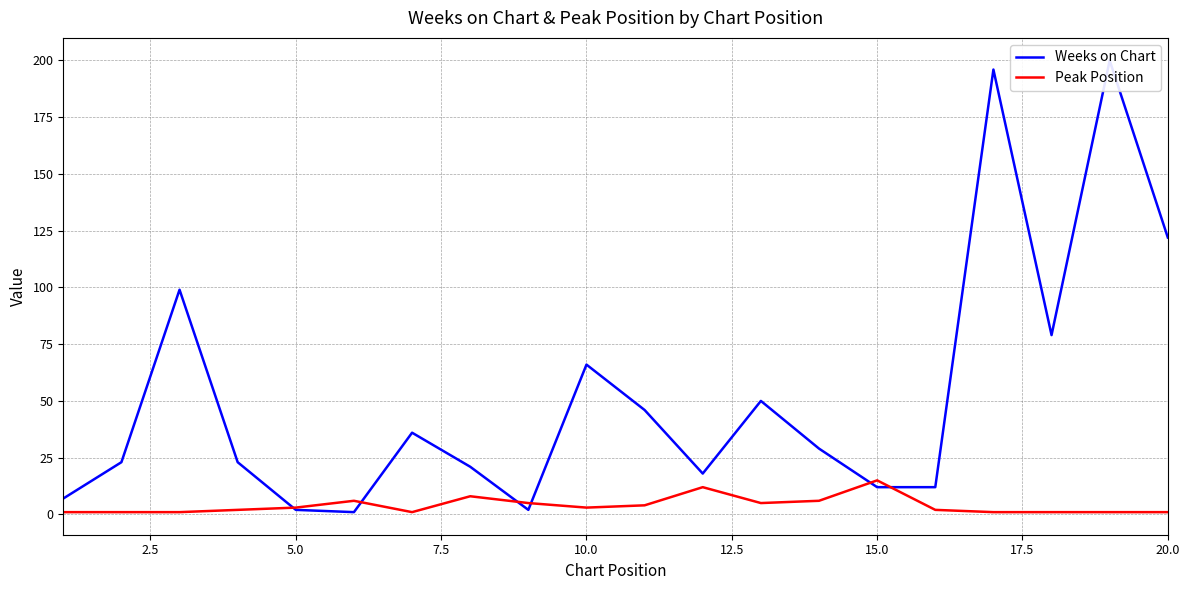

How many values in the Peak Position series are below 3?

10